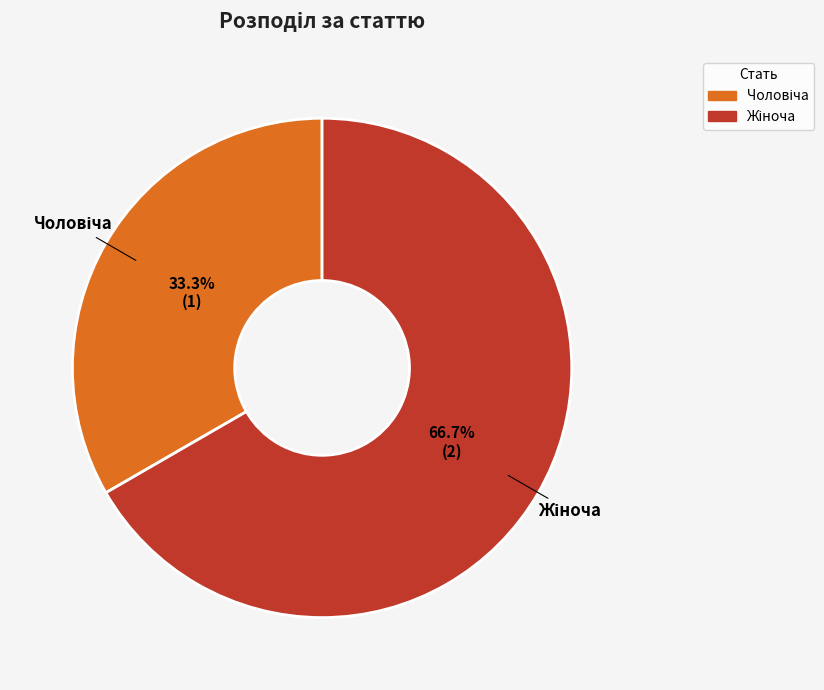

Is there any slice that represents more than half of the pie?

Yes